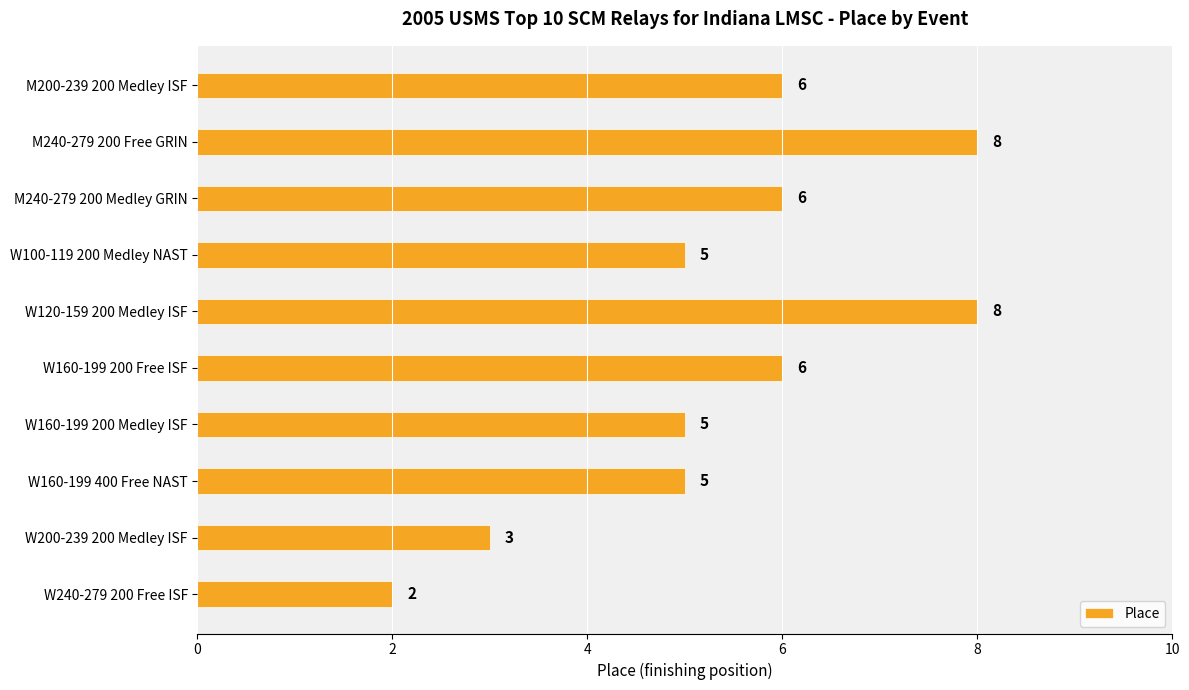

What is the label of the 7th bar from the bottom?

W100-119 200 Medley NAST